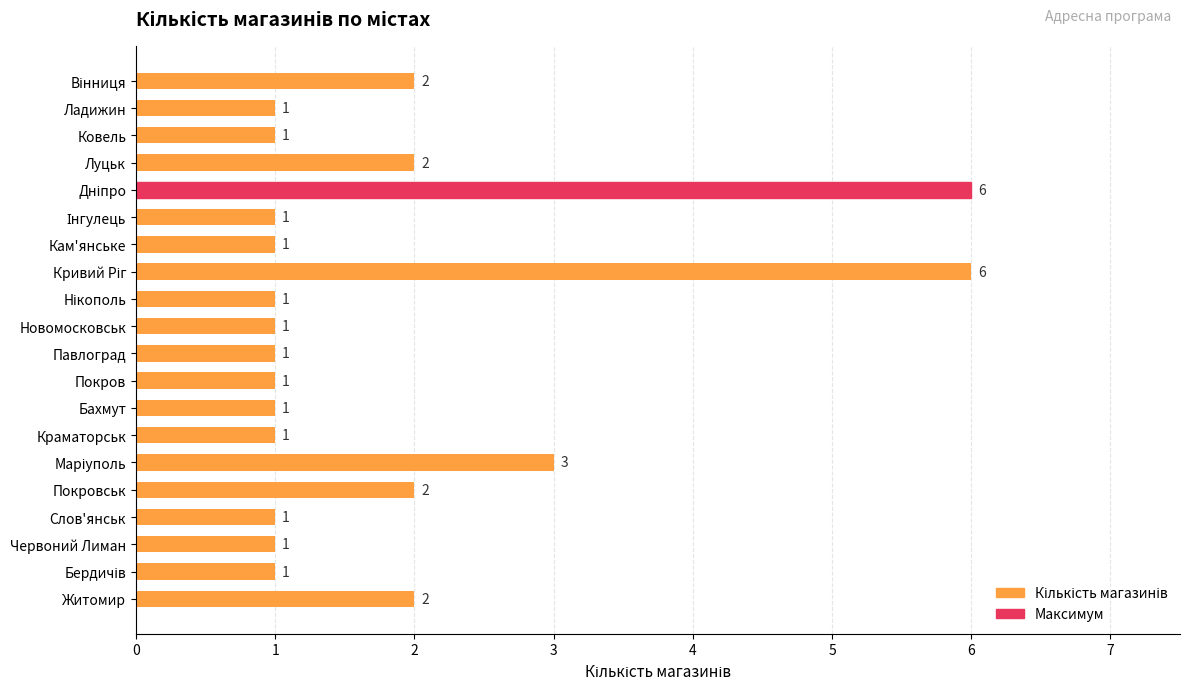

Are the bars horizontal?

Yes